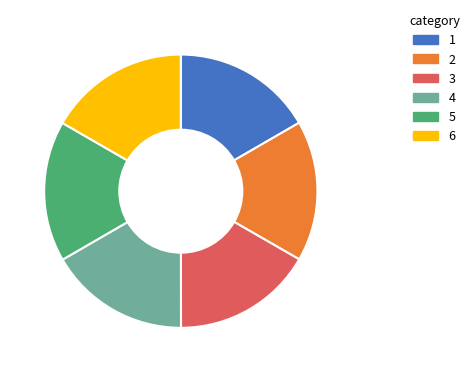

Is there a majority slice in this chart?

No